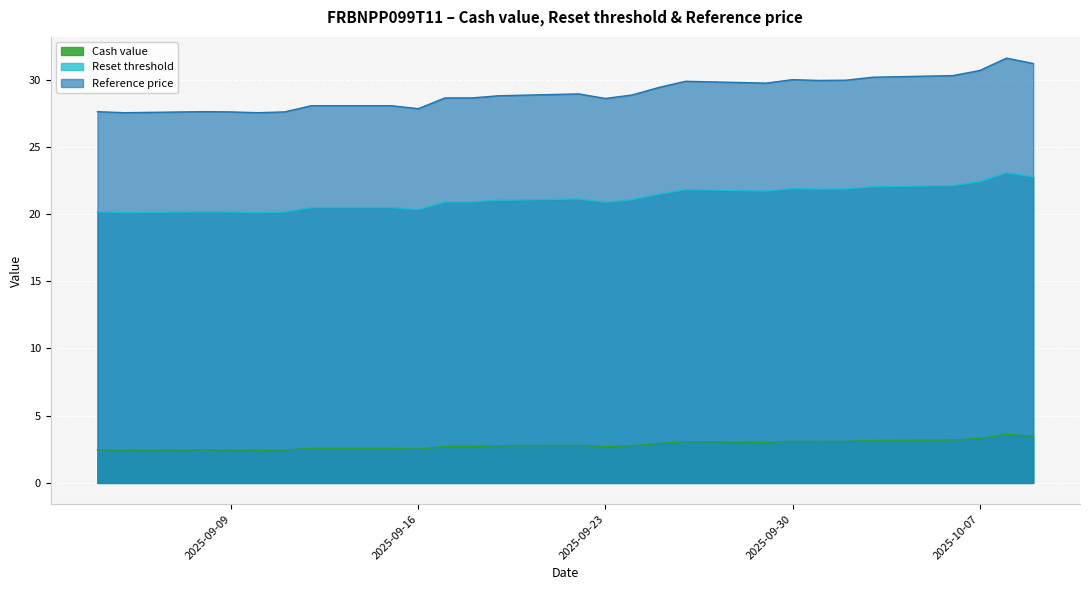

List the series in order of their overall mean, highest first.

Reference price, Reset threshold, Cash value